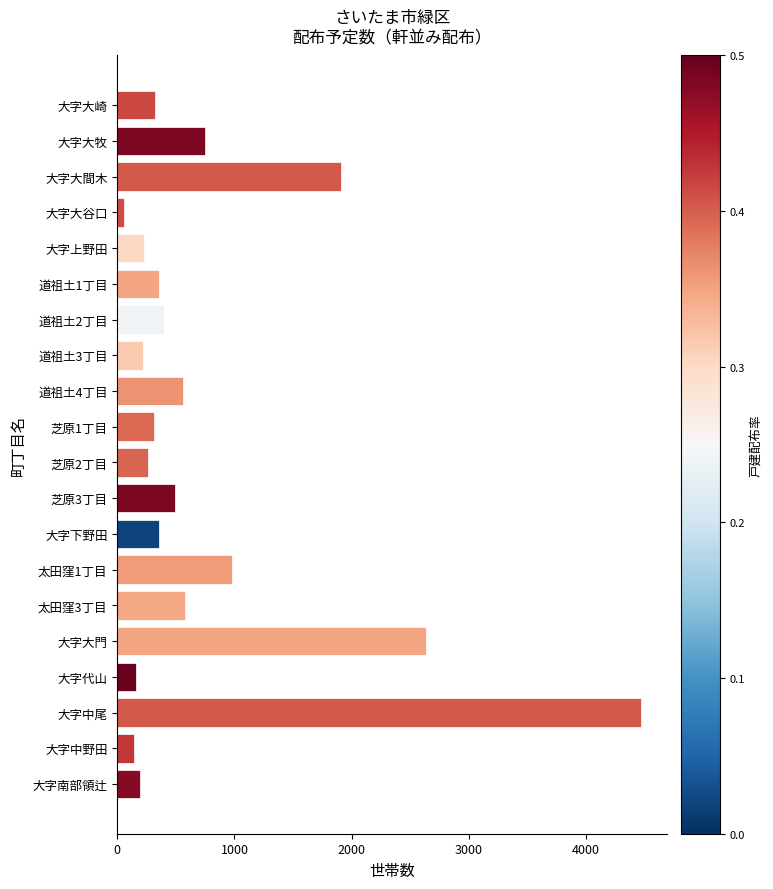

What is the change in value from 大字大牧 to 大字大間木?

+1160